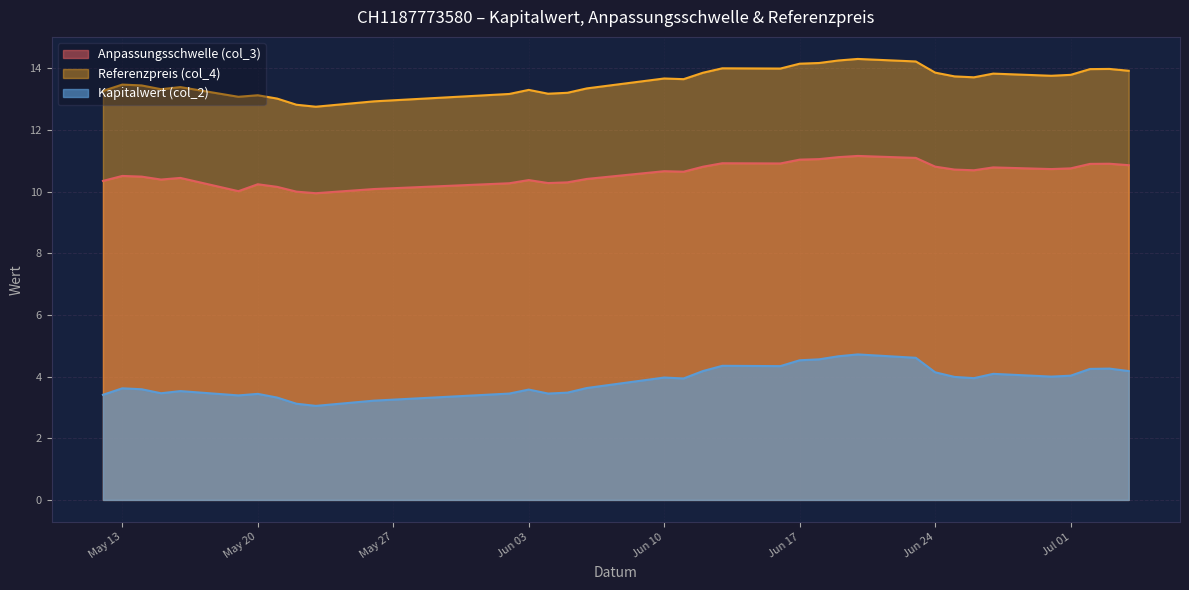

True or false: Anpassungsschwelle (col_3) and Referenzpreis (col_4) cross at least once.

False